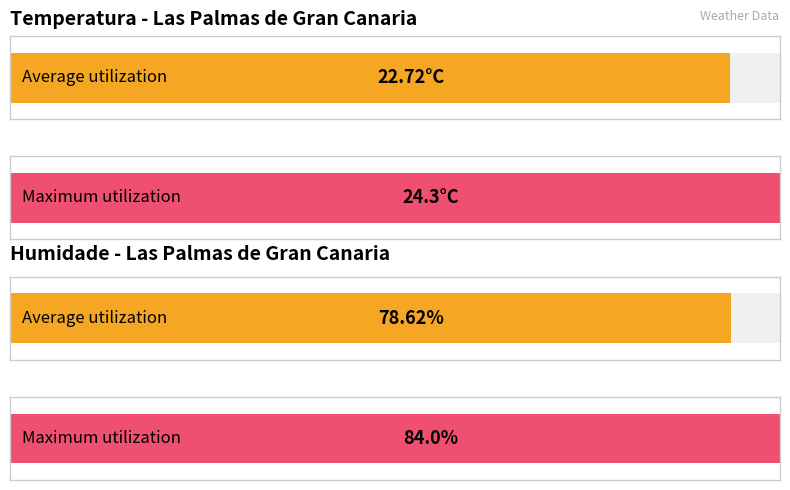

What is the average value of the Humidade (%) series?

78.6